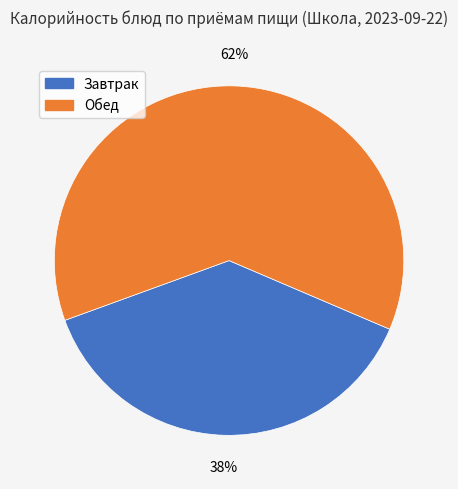

Which category accounts for the majority?

Обед